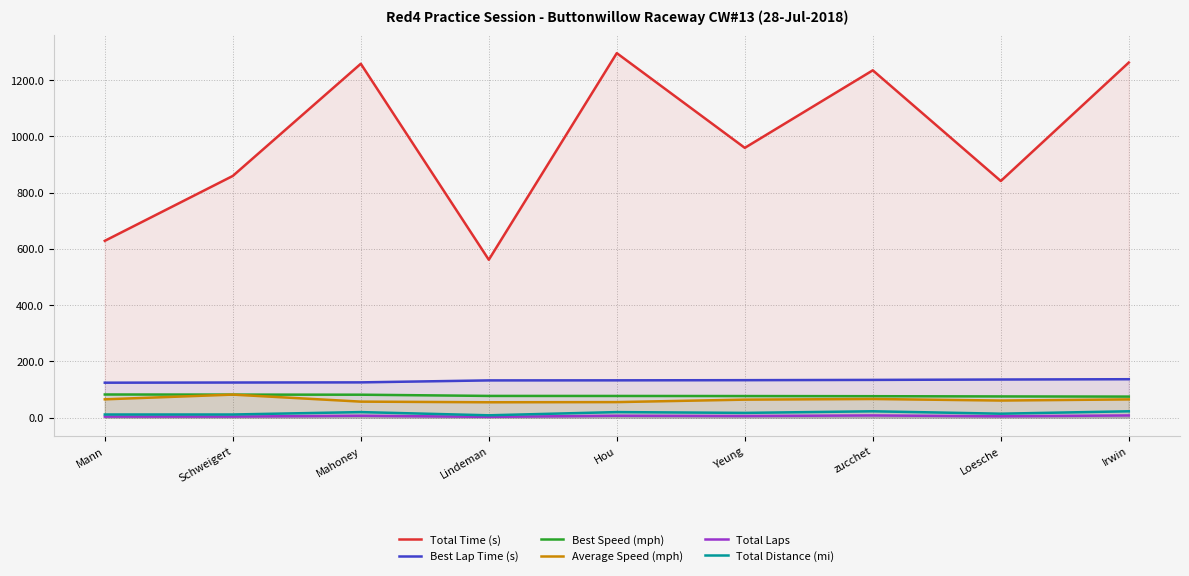

Where is the first local maximum for Total Laps?

Mahoney